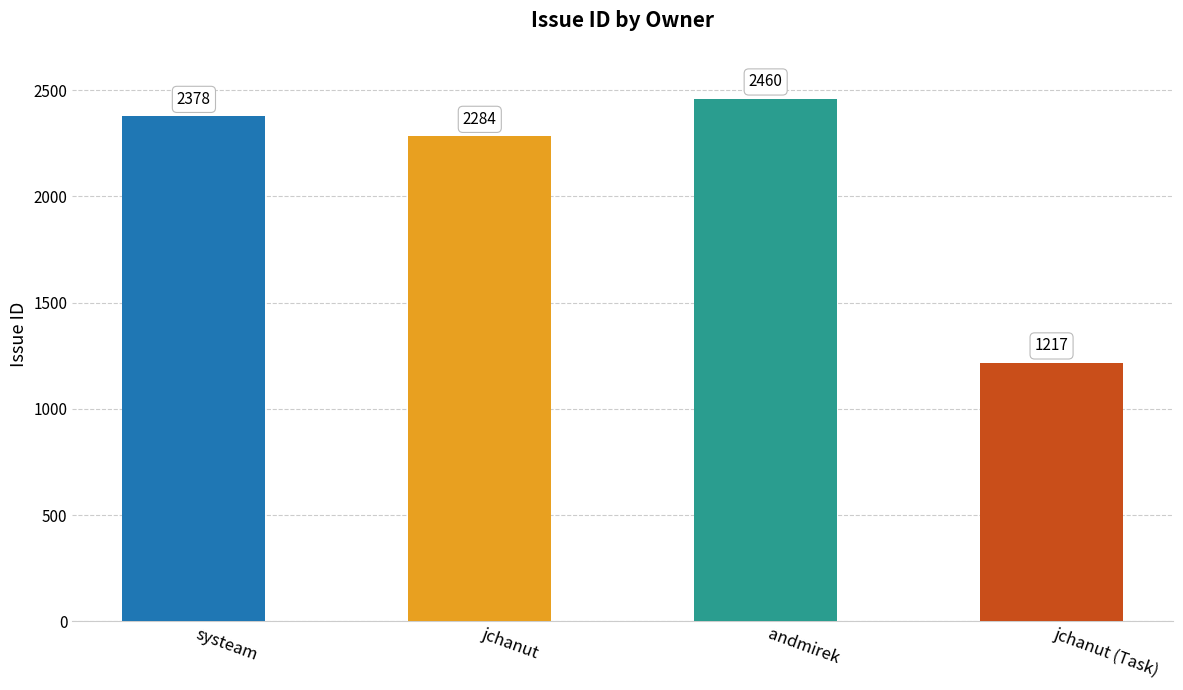

What is the approximate value at jchanut?

2284